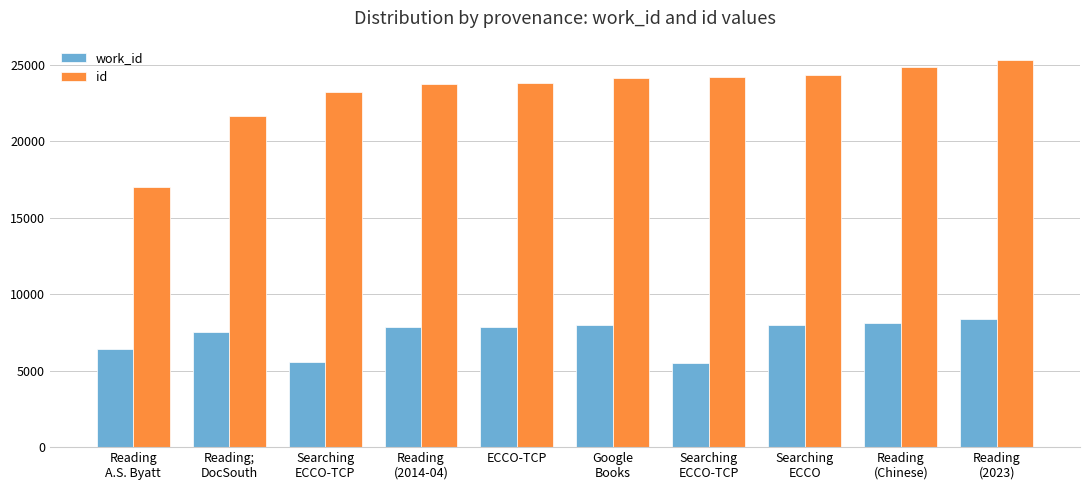

What are all the series names shown in the legend?

work_id, id